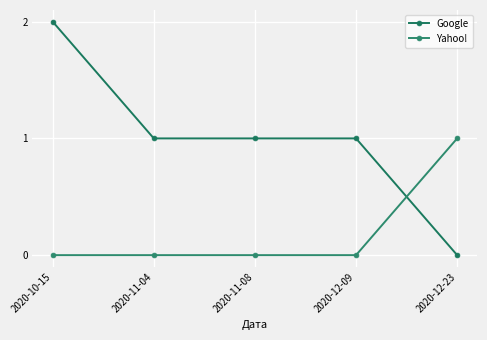

At which label is Google closest to 1?

2020-11-04